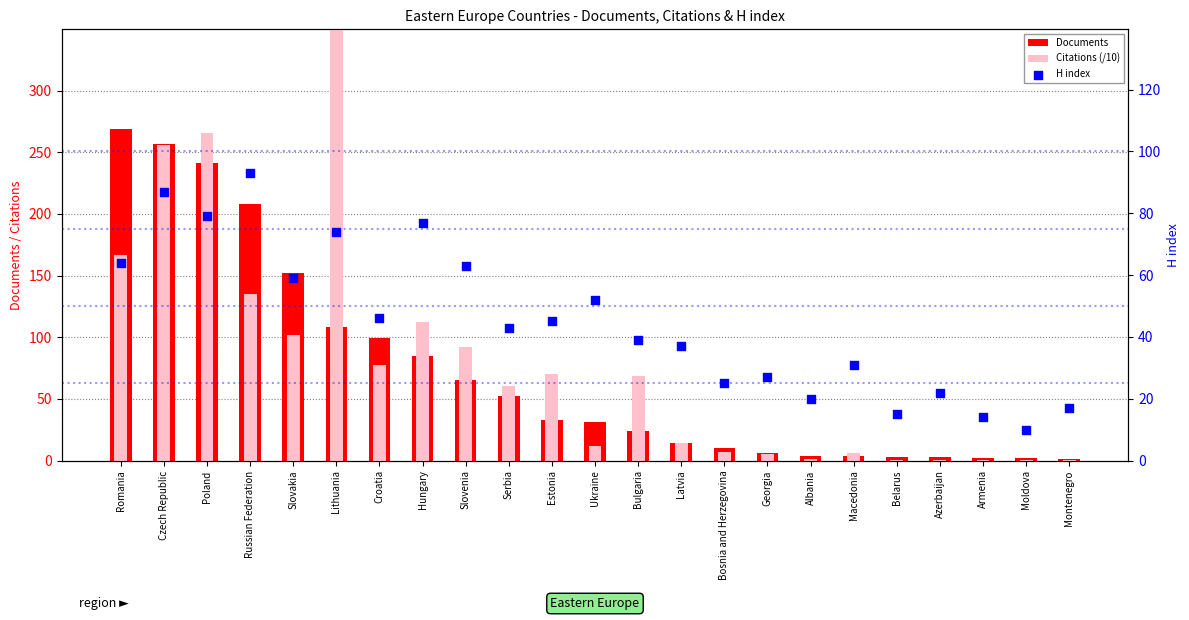

Which series contains the highest Y value?

Citations (/10)